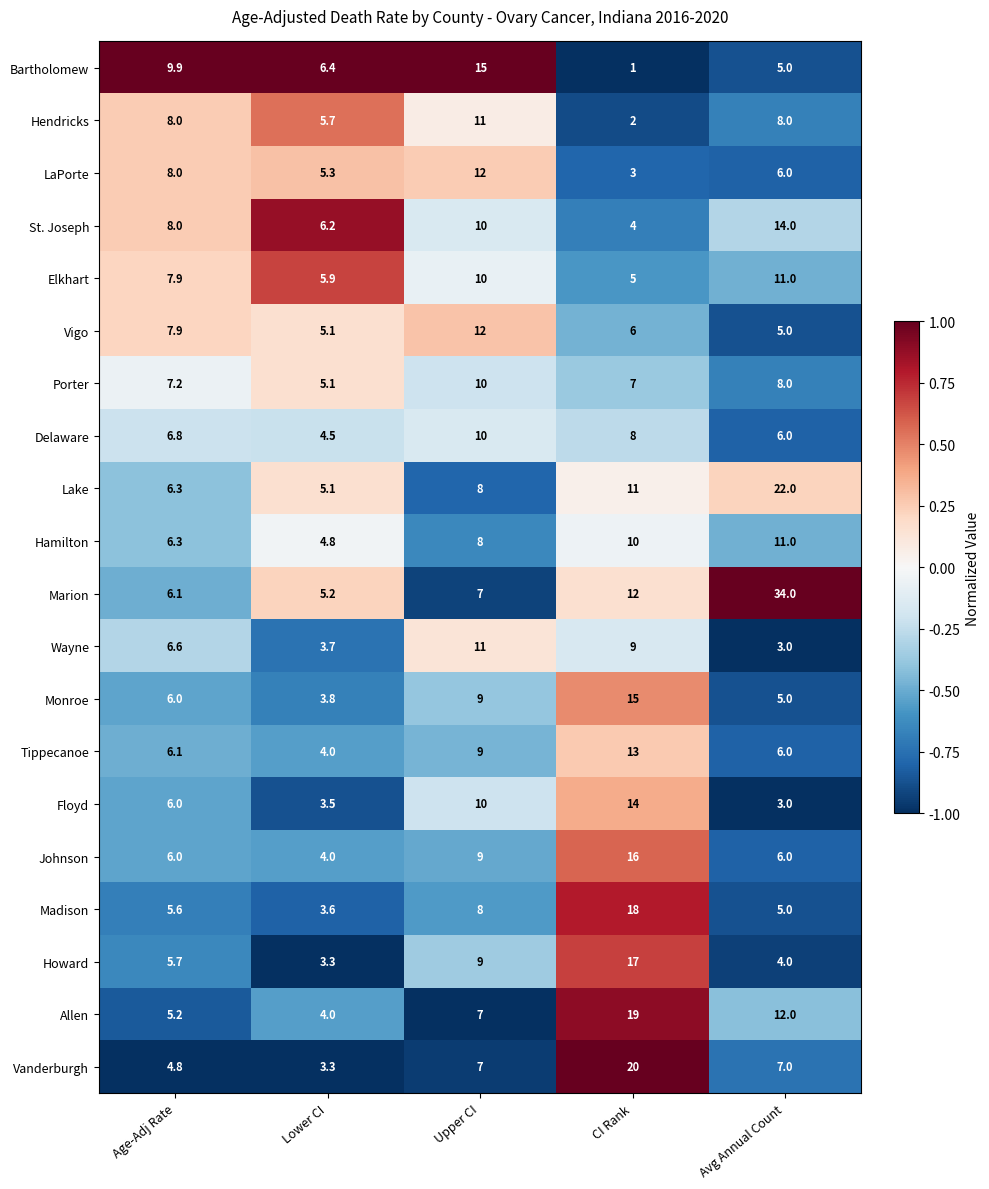

Is it true that Tippecanoe equals 13.5 at Upper CI?

False